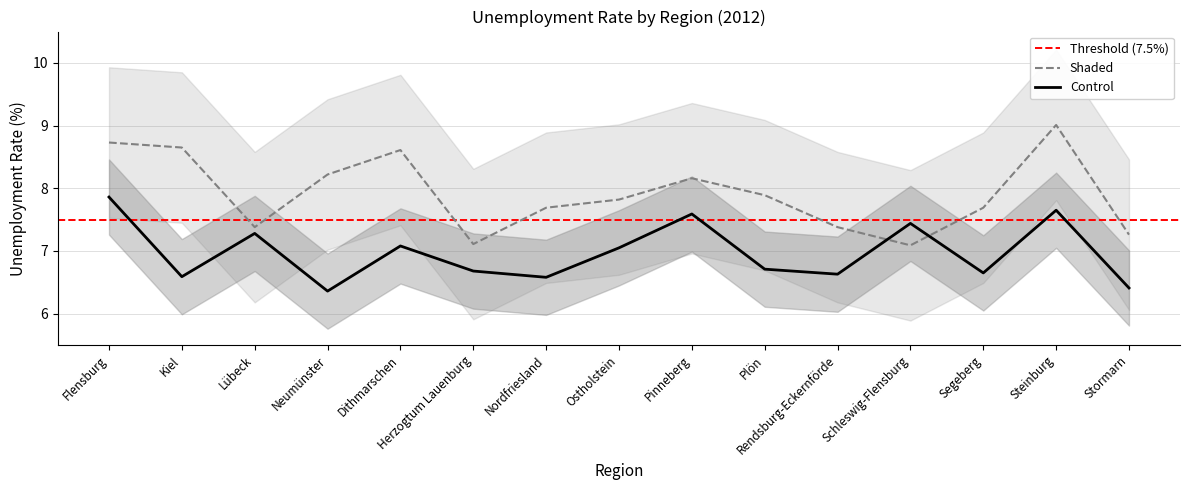

What is the label of the 11th point from the left?

Rendsburg-Eckernförde